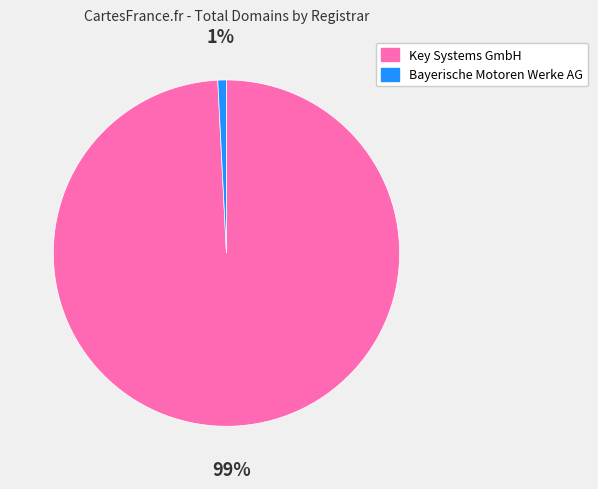

Combined, do Key Systems GmbH and Bayerische Motoren Werke AG account for over 50%?

Yes